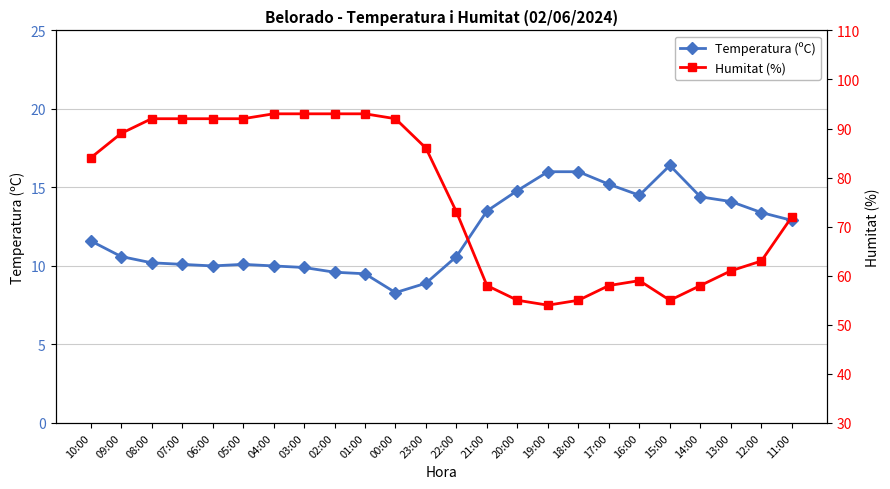

Does the chart have visible grid lines?

Yes